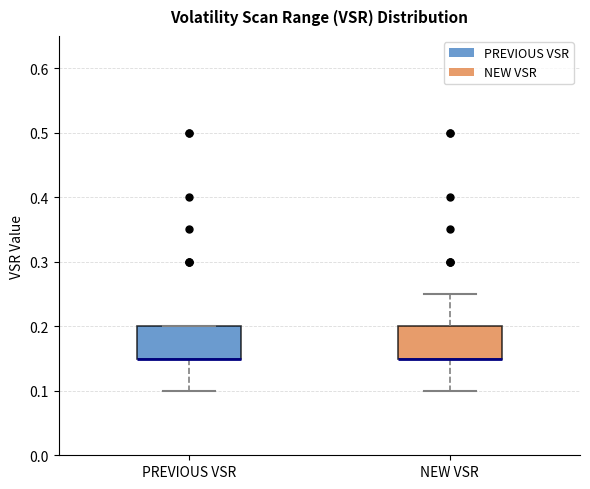

Where does the lower whisker of the box for PREVIOUS VSR end on the y-axis? The values are not printed on the chart, so give them approximately, as read against the axis.

0.10